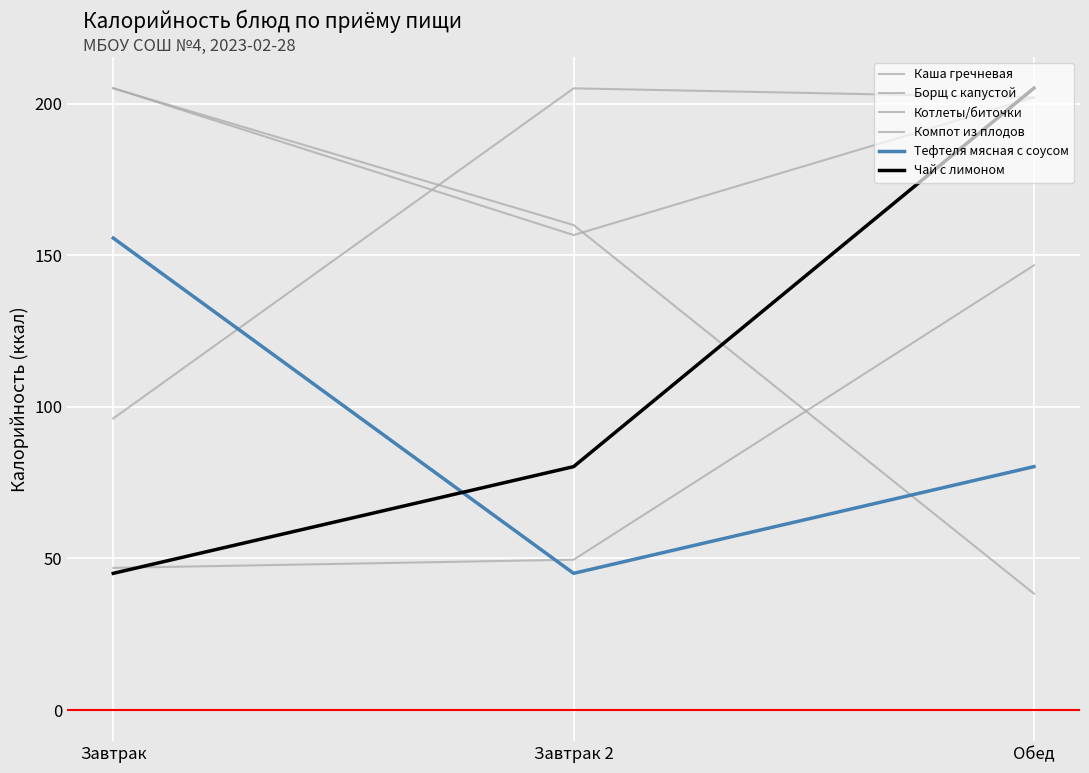

Rank the categories by Чай с лимоном value from lowest to highest.

Завтрак, Завтрак 2, Обед